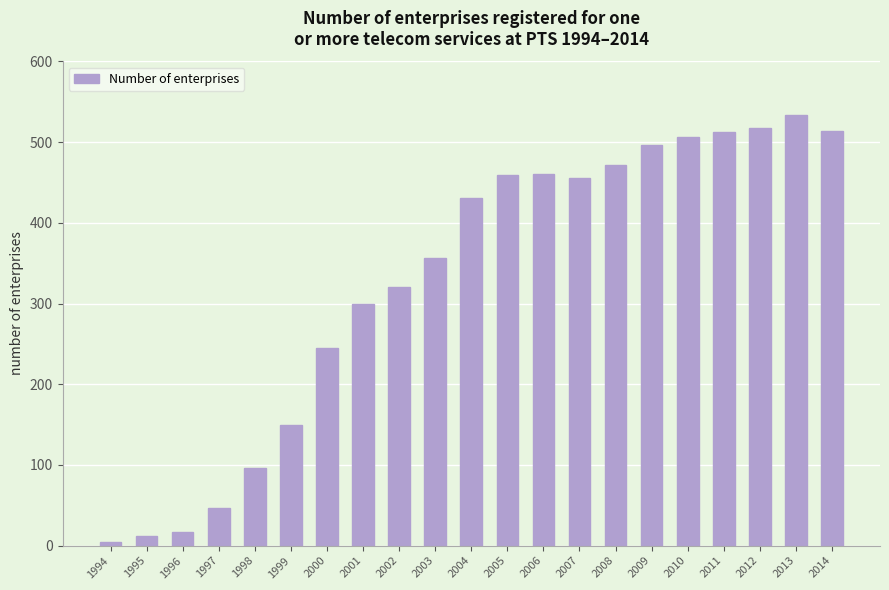

What is the ratio of the value at 2014 to the value at 2008?

1.1